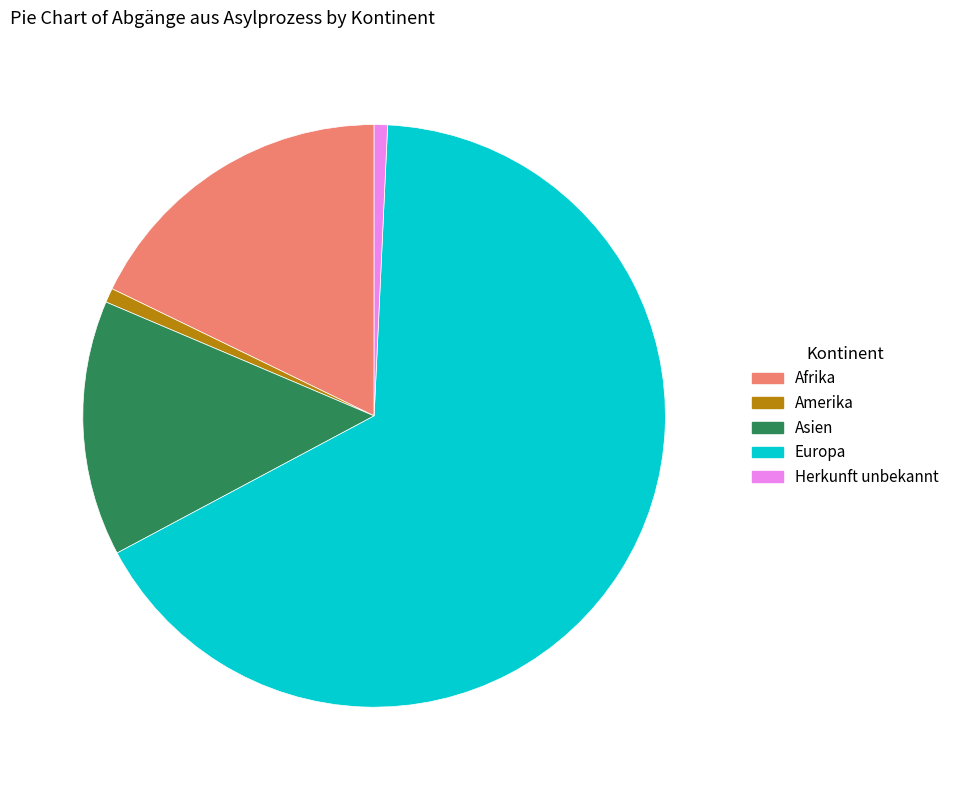

Which category has the biggest portion of the pie?

Europa